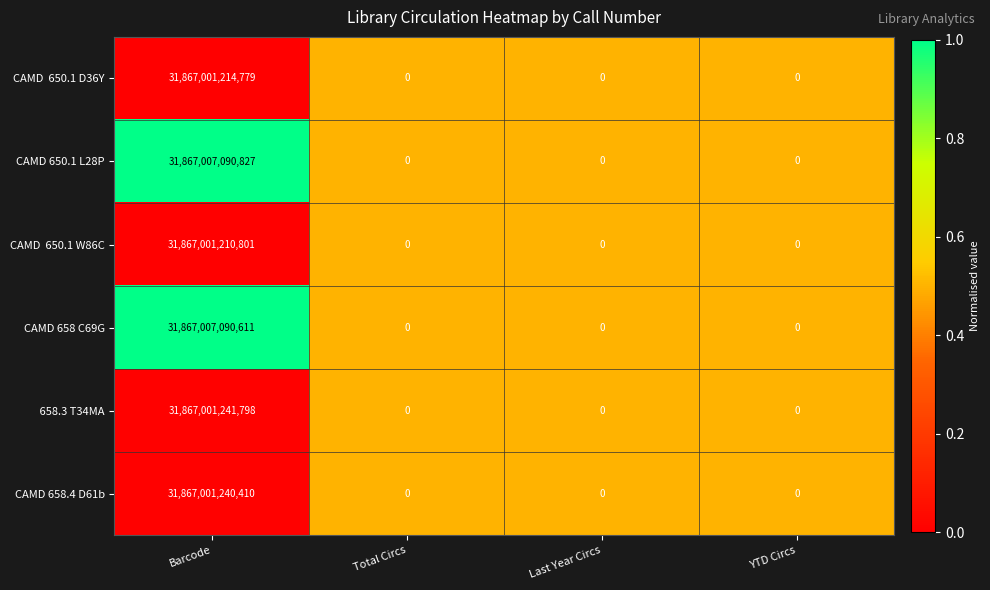

At which category does the chart reach its peak across all series?

Barcode